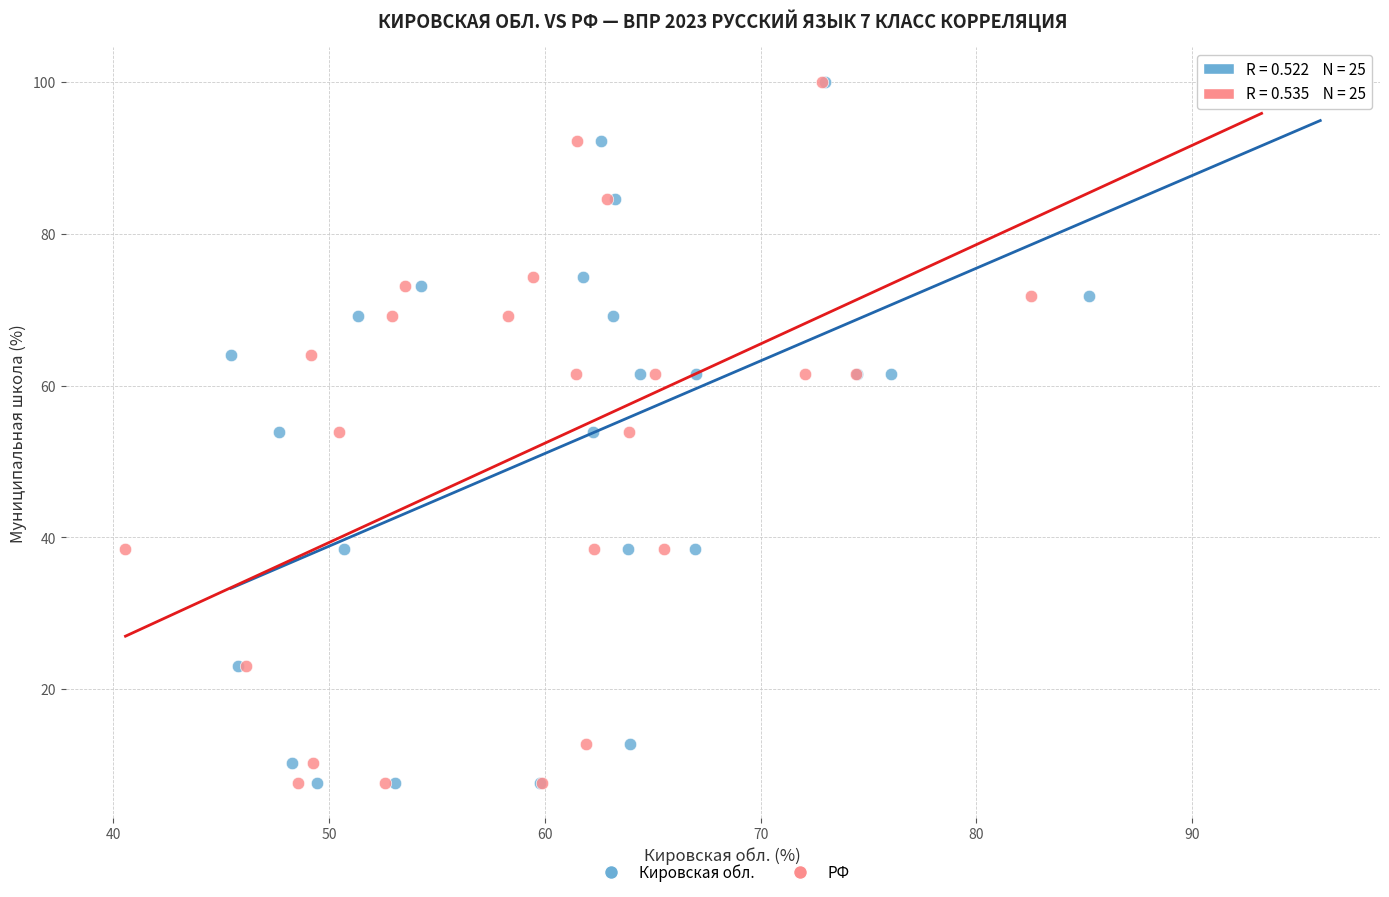

What are all the series names shown in the legend?

Кировская обл., РФ